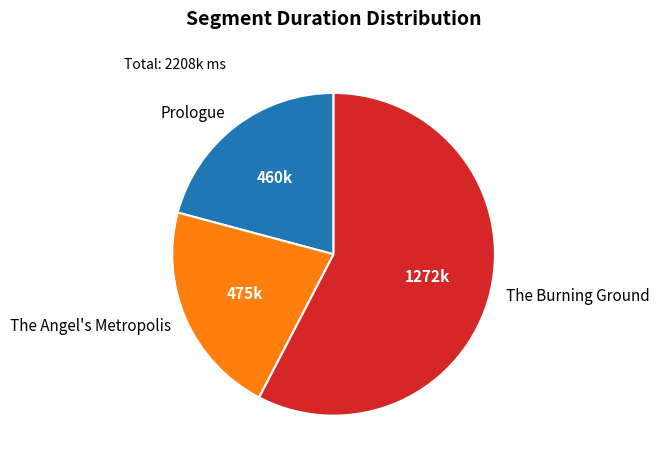

What is the ratio of the value at The Angel's Metropolis to the value at The Burning Ground?

0.4